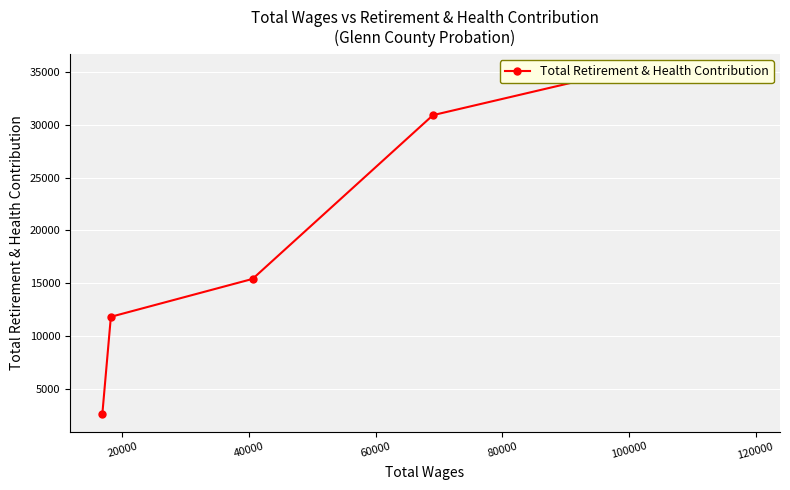

What is the minimum value shown in the chart?

2602